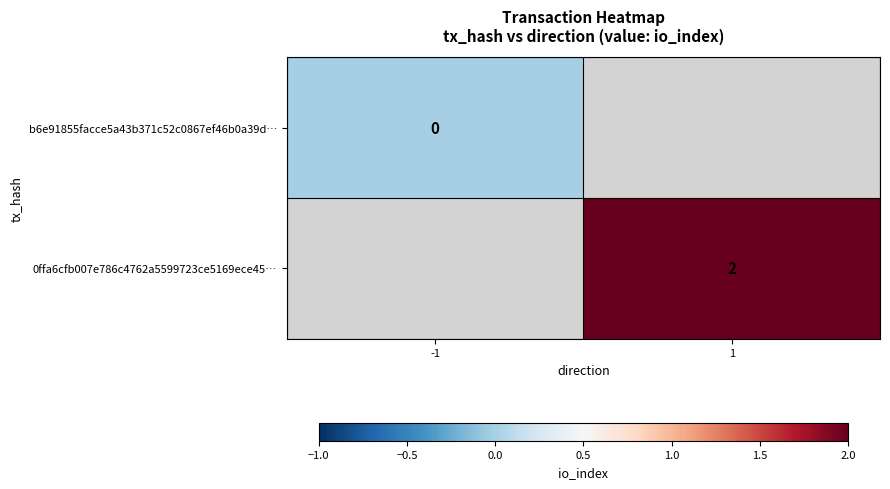

The 0ffa6cfb007e786c4762a5599723ce5169ece45… series shows 2 at 1. True or false?

True